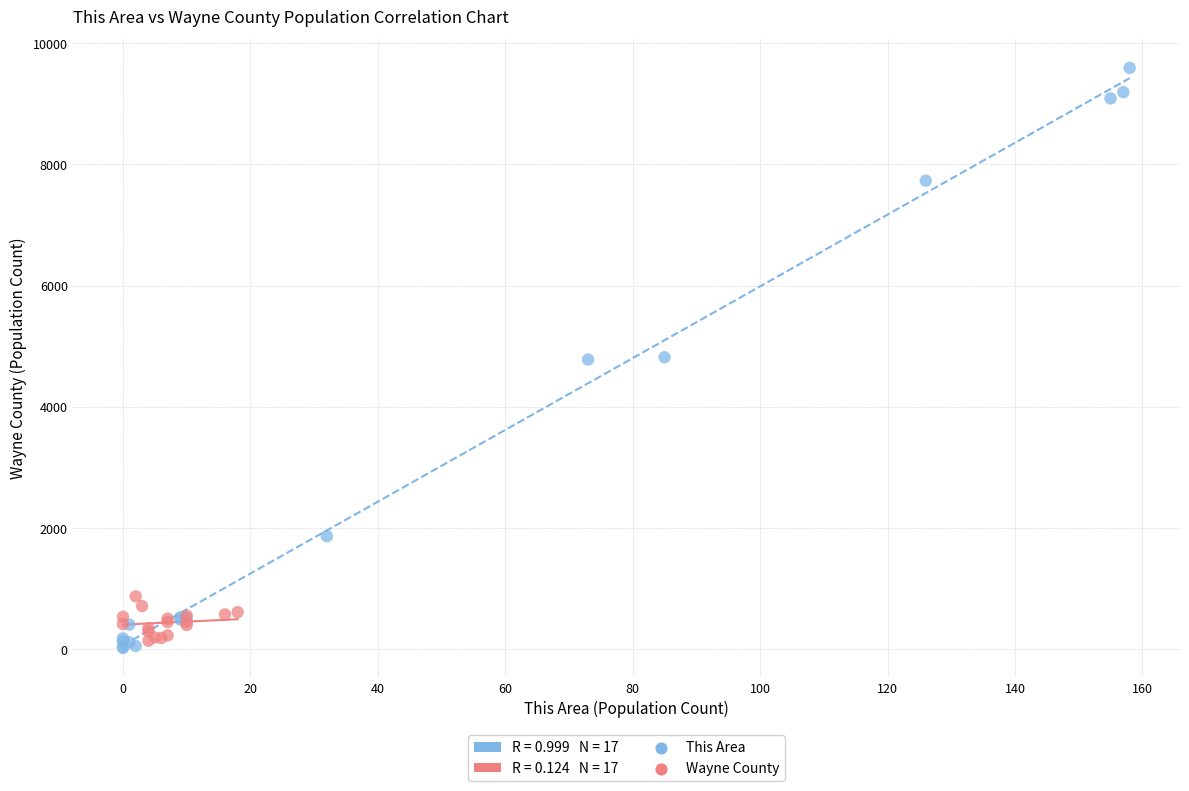

Which series contains the highest Y value?

This Area